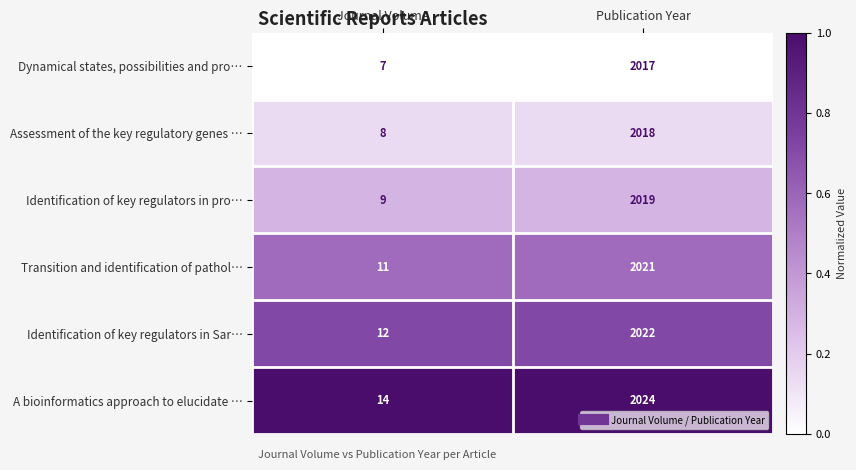

How many categories are shown in the chart?

2